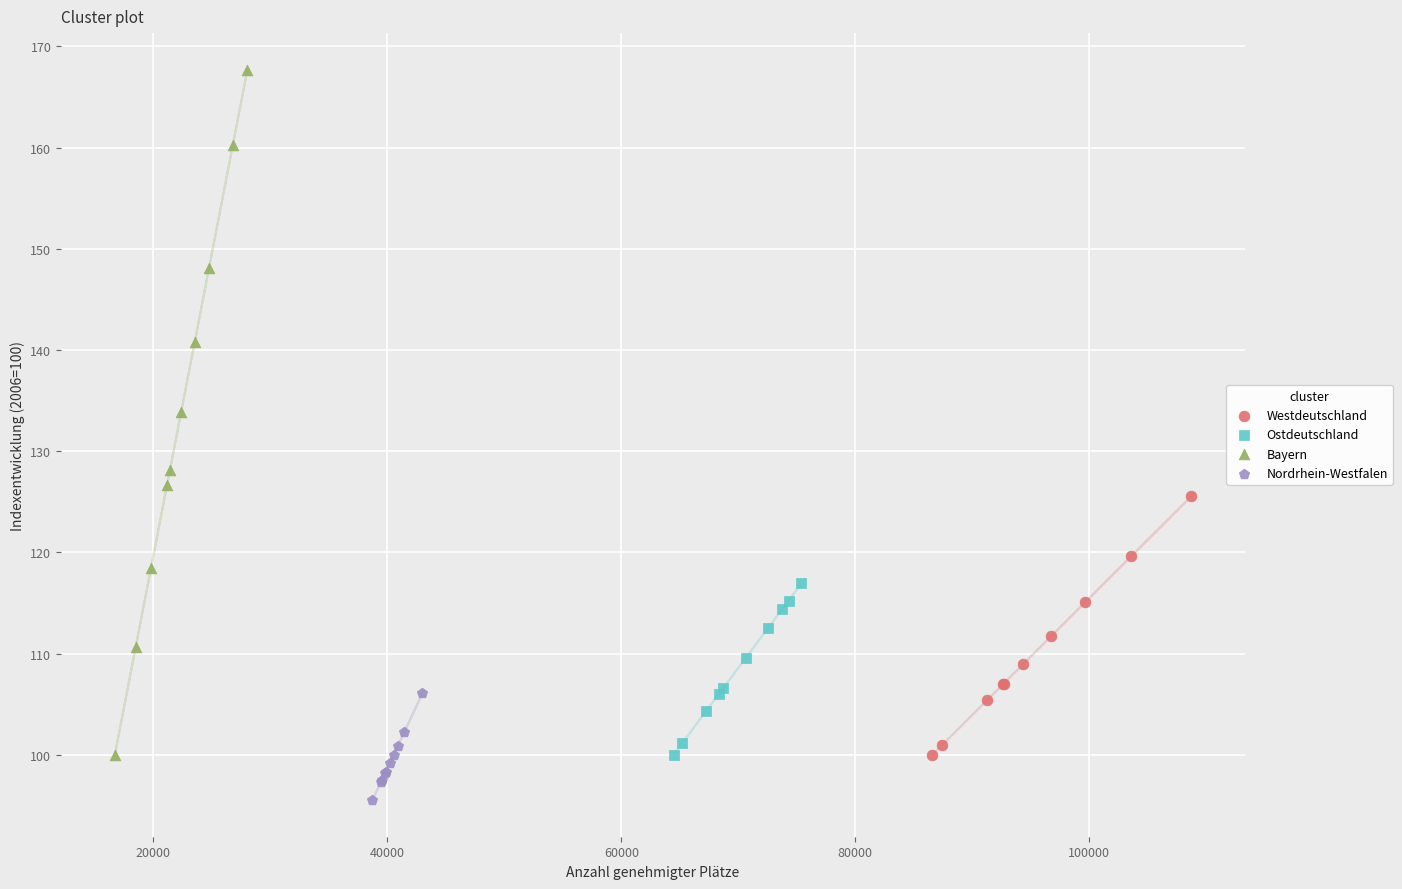

Which series contains the highest Y value?

Bayern